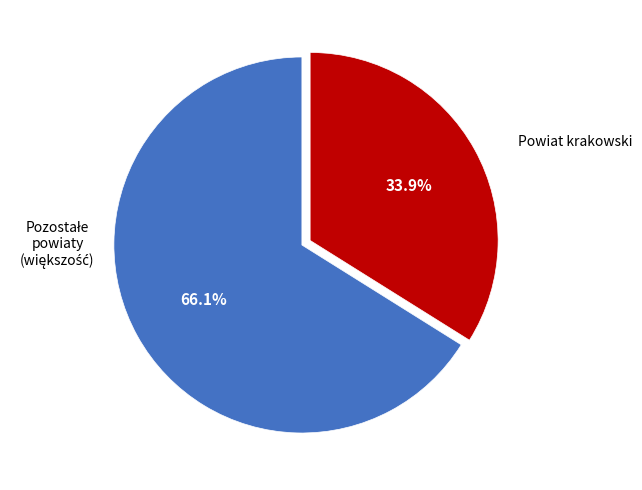

Does any single category account for the majority?

Yes